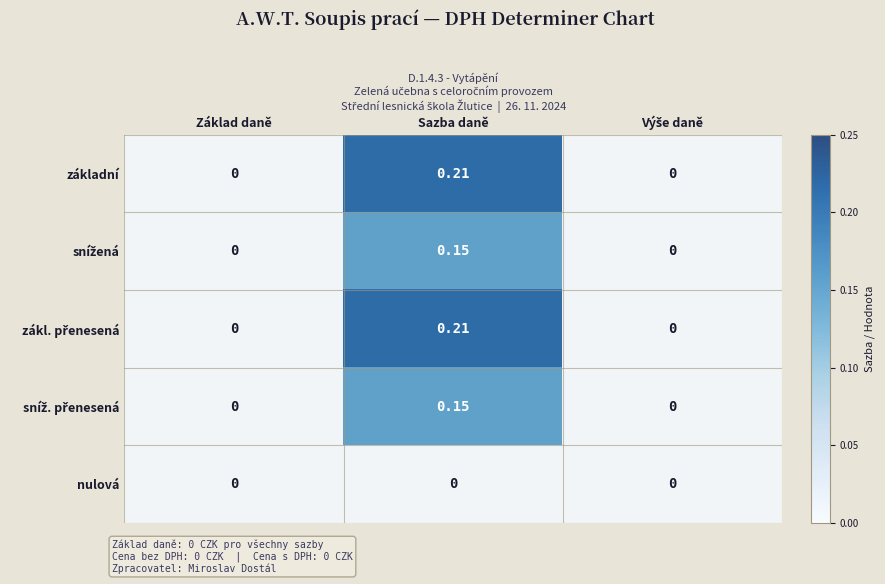

At which category does the chart reach its peak across all series?

Sazba daně